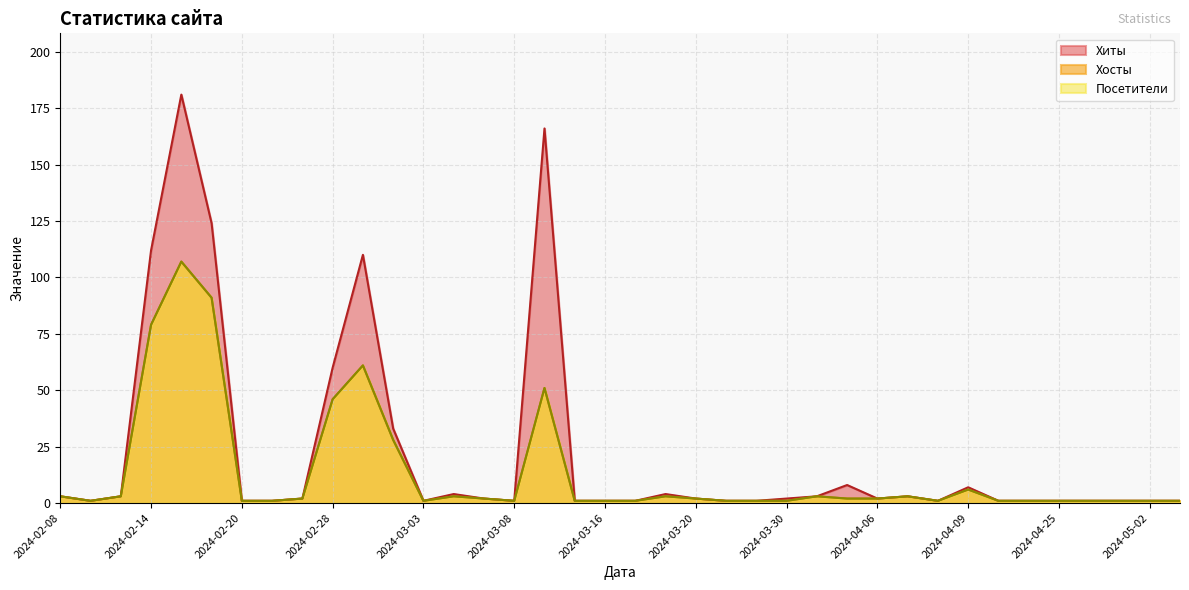

True or false: Хосты and Посетители intersect in this chart.

False